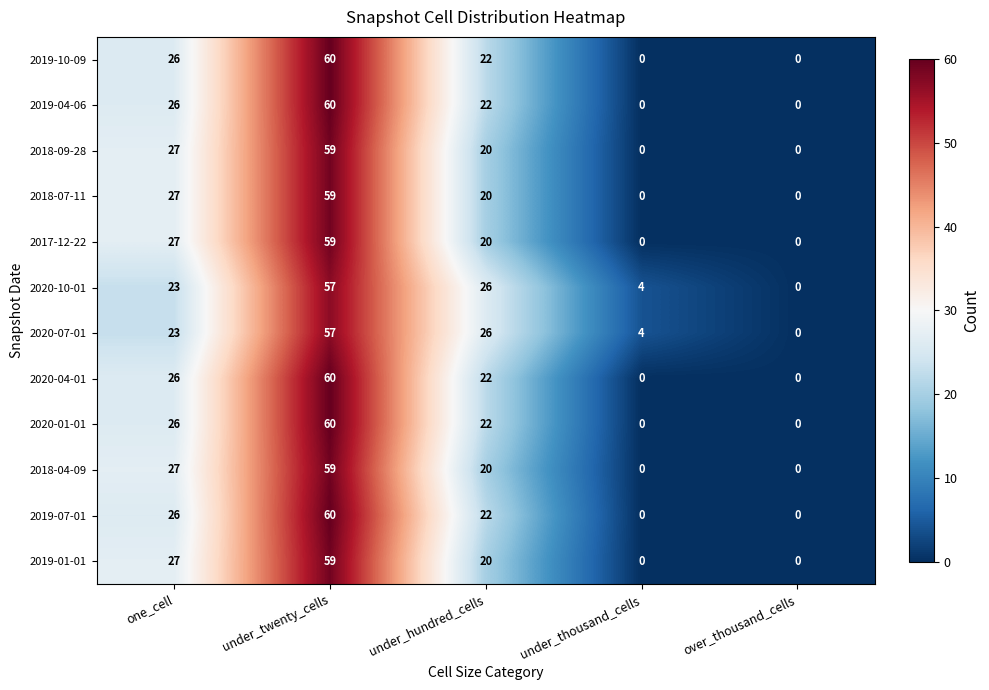

What is the difference between the 2019-07-01 values at under_hundred_cells and under_twenty_cells?

38